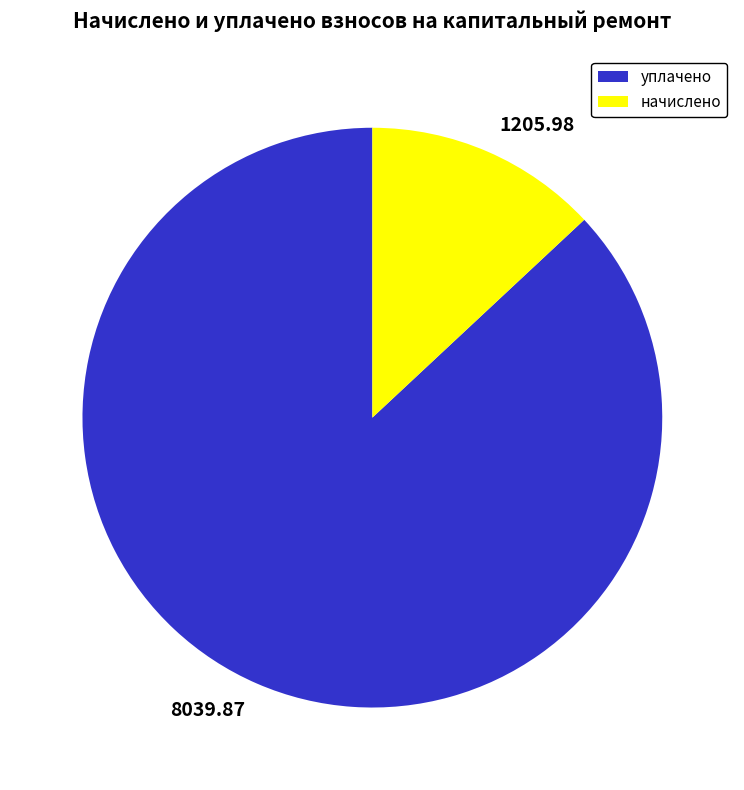

Combined, do 8039.87 and 1205.98 account for over 50%?

Yes